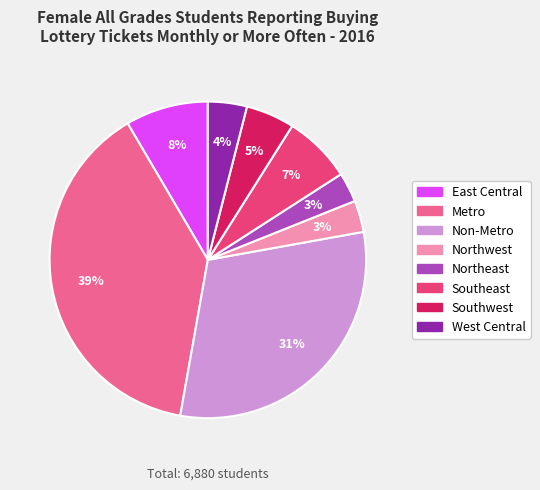

To the nearest percent, what is the combined percentage of Metro and West Central?

43%